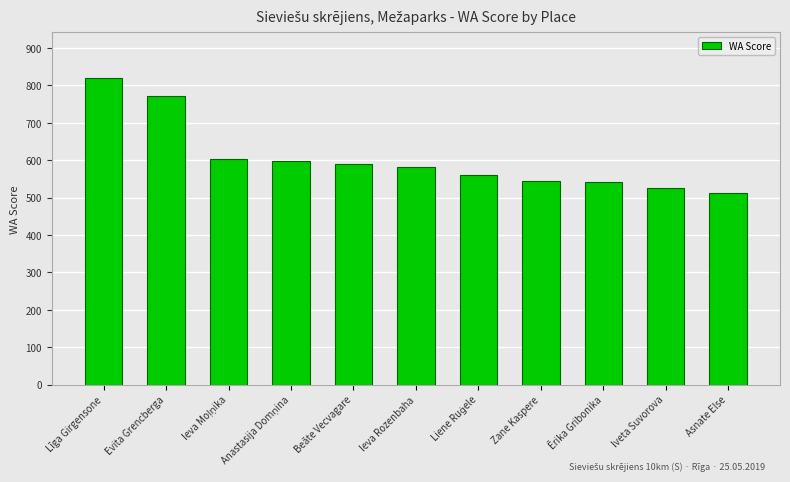

Which has a higher value, Ērika Gribonika or Asnate Else?

Ērika Gribonika